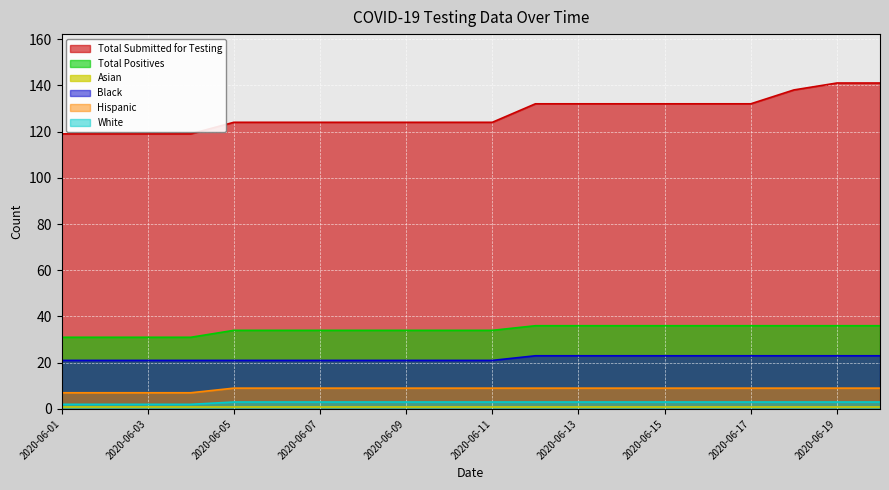

True or false: Total Positives and Total Submitted for Testing cross at least once.

False